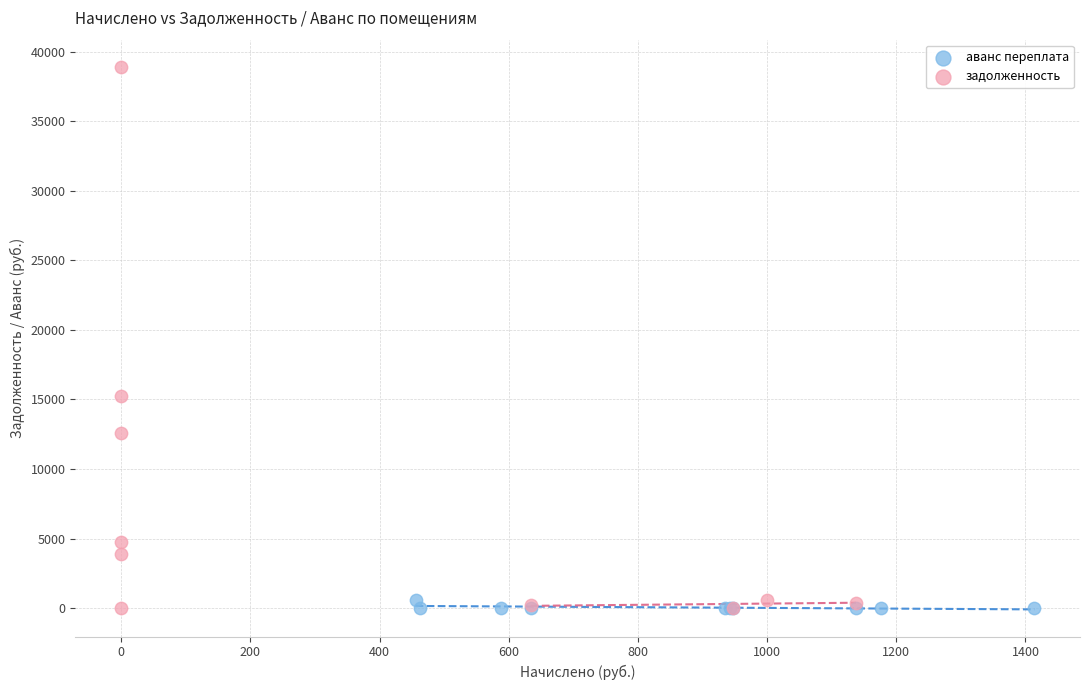

What are all the series names shown in the legend?

аванс переплата, задолженность